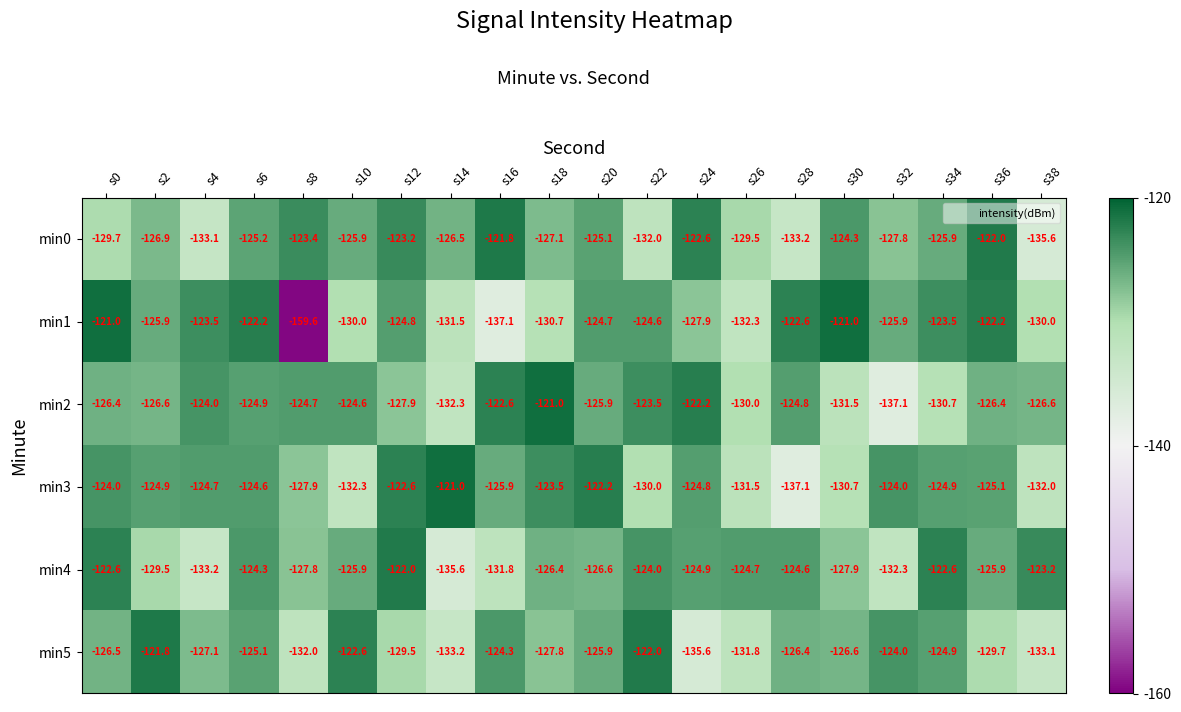

Is it true that min5 equals -172.4 at s26?

False